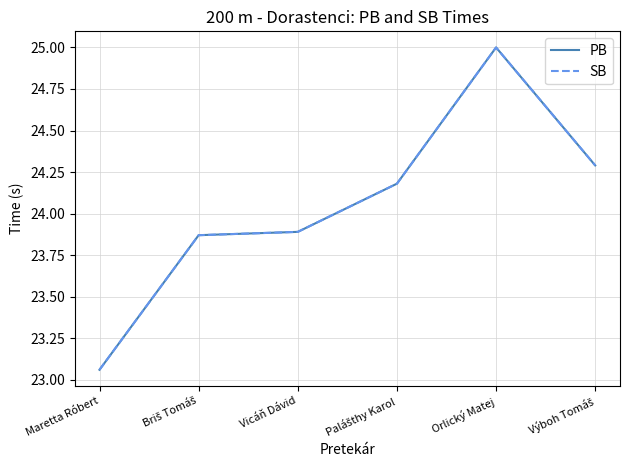

What is the difference between the PB values at Vicáň Dávid and Orlický Matej?

1.1